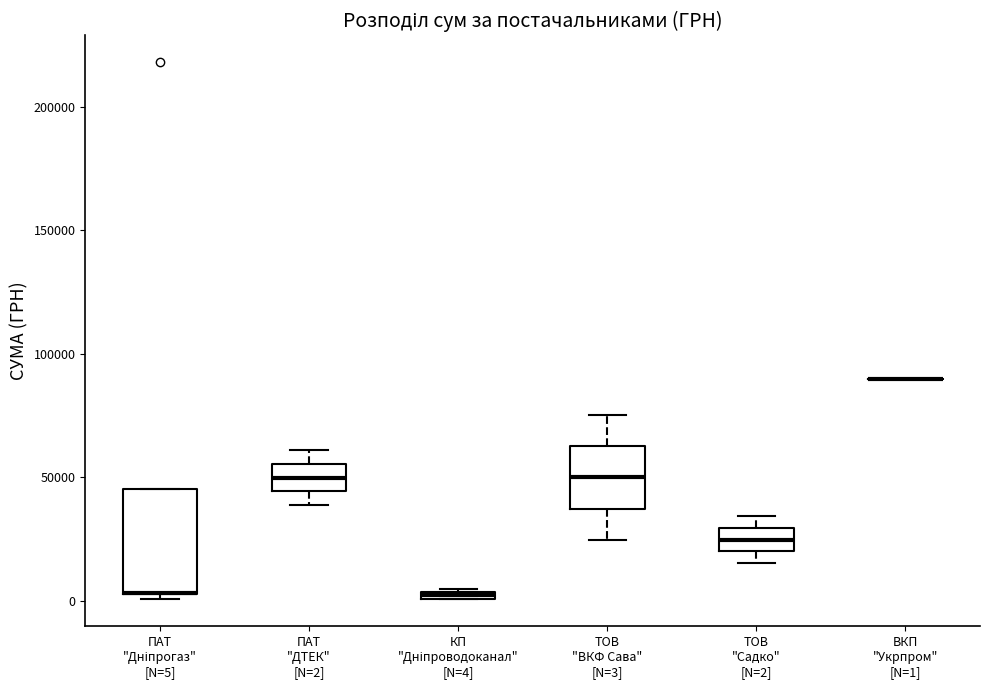

Which box is the tallest, from its lower edge to its upper edge?

ПАТ "Дніпрогаз" [N=5]